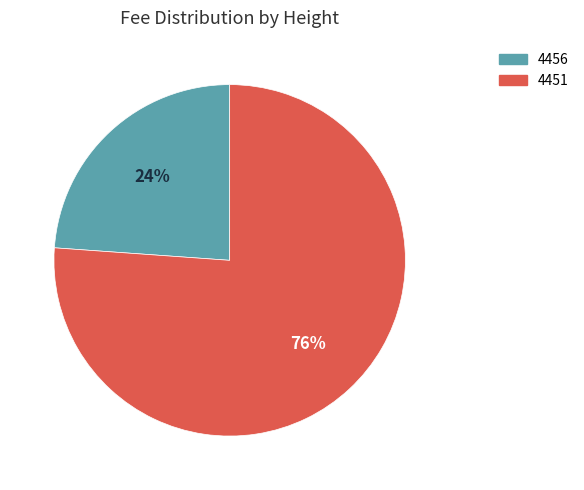

Is the sum of 4451 and 4456 greater than half?

Yes